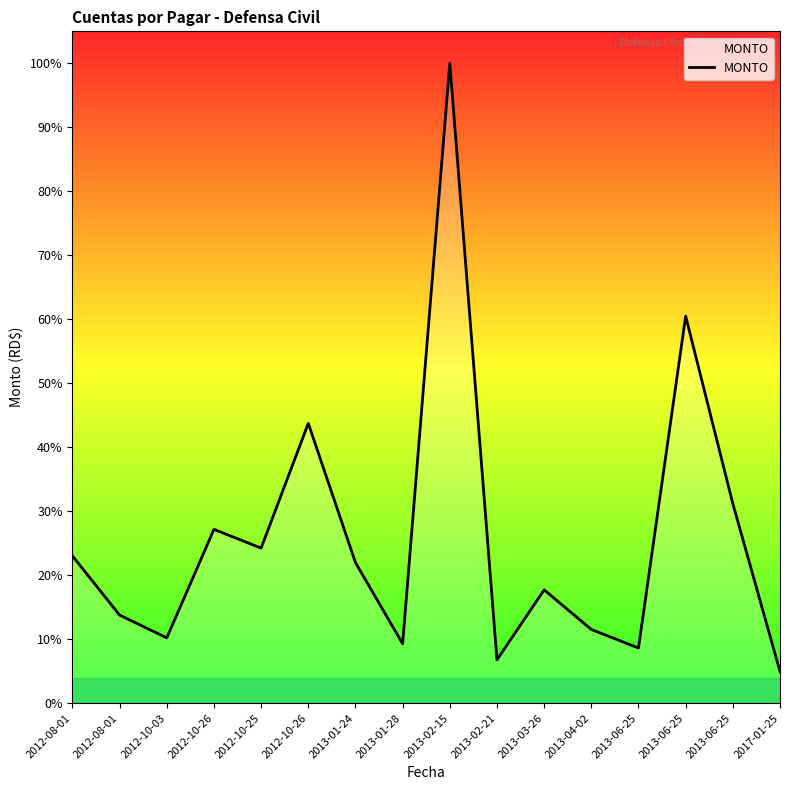

Does the chart display data point markers on the line(s)?

No